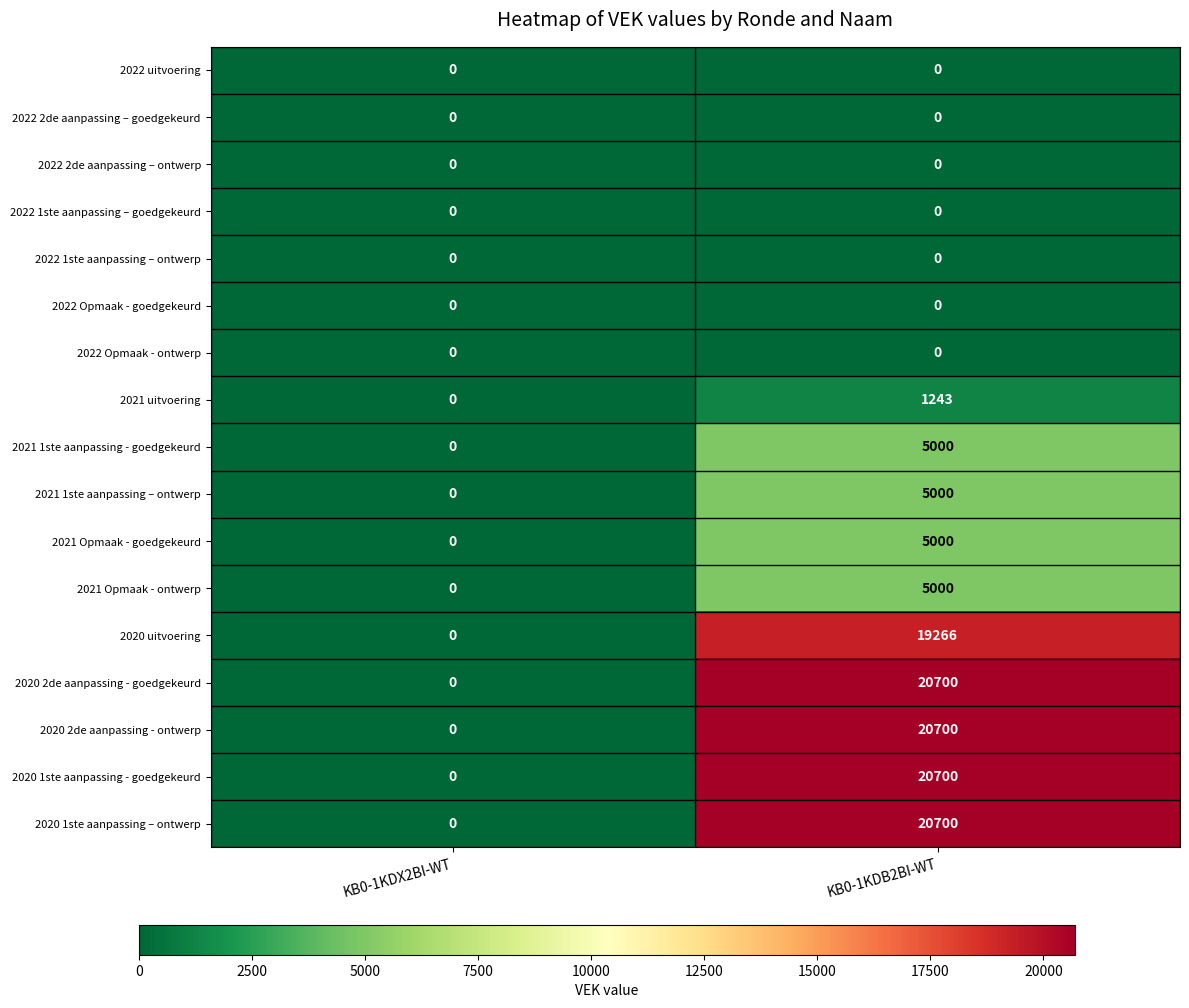

Rank the categories by 2021 1ste aanpassing - goedgekeurd value from lowest to highest.

KB0-1KDX2BI-WT, KB0-1KDB2BI-WT